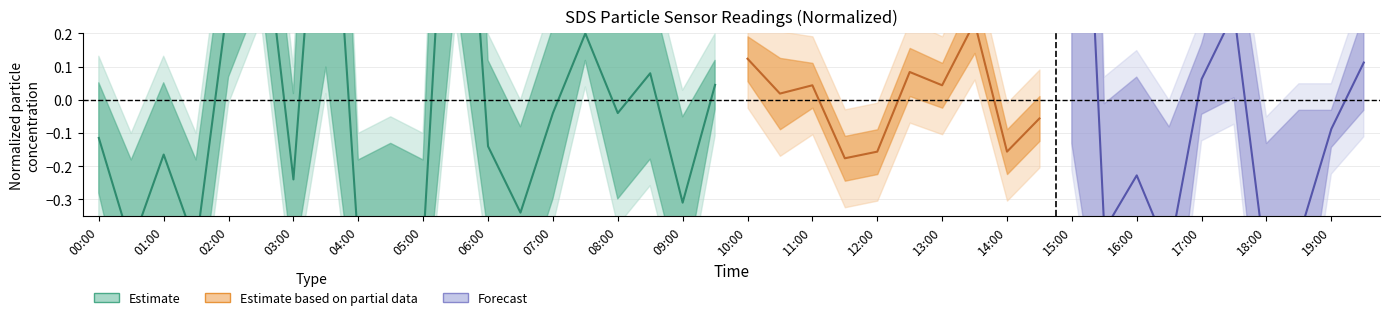

The value at 00:30 is -0.4. True or false?

True